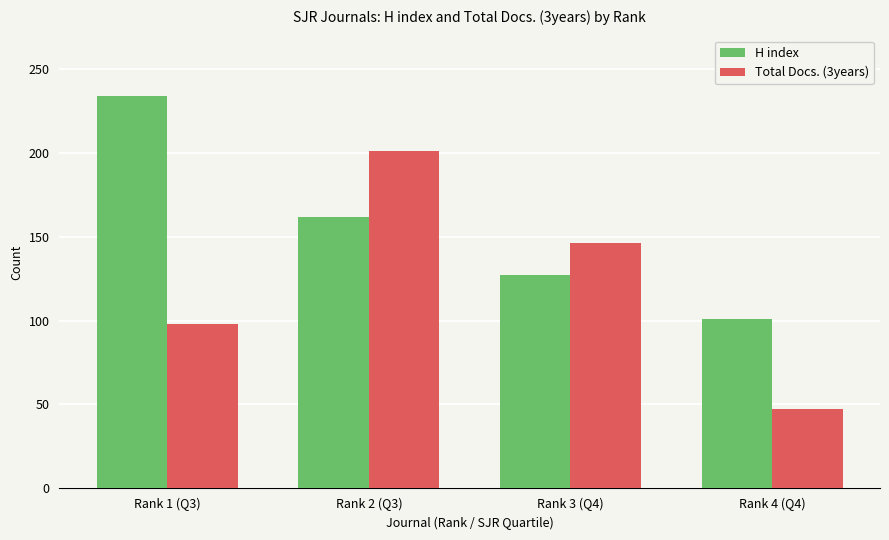

How many distinct data groups are displayed?

2